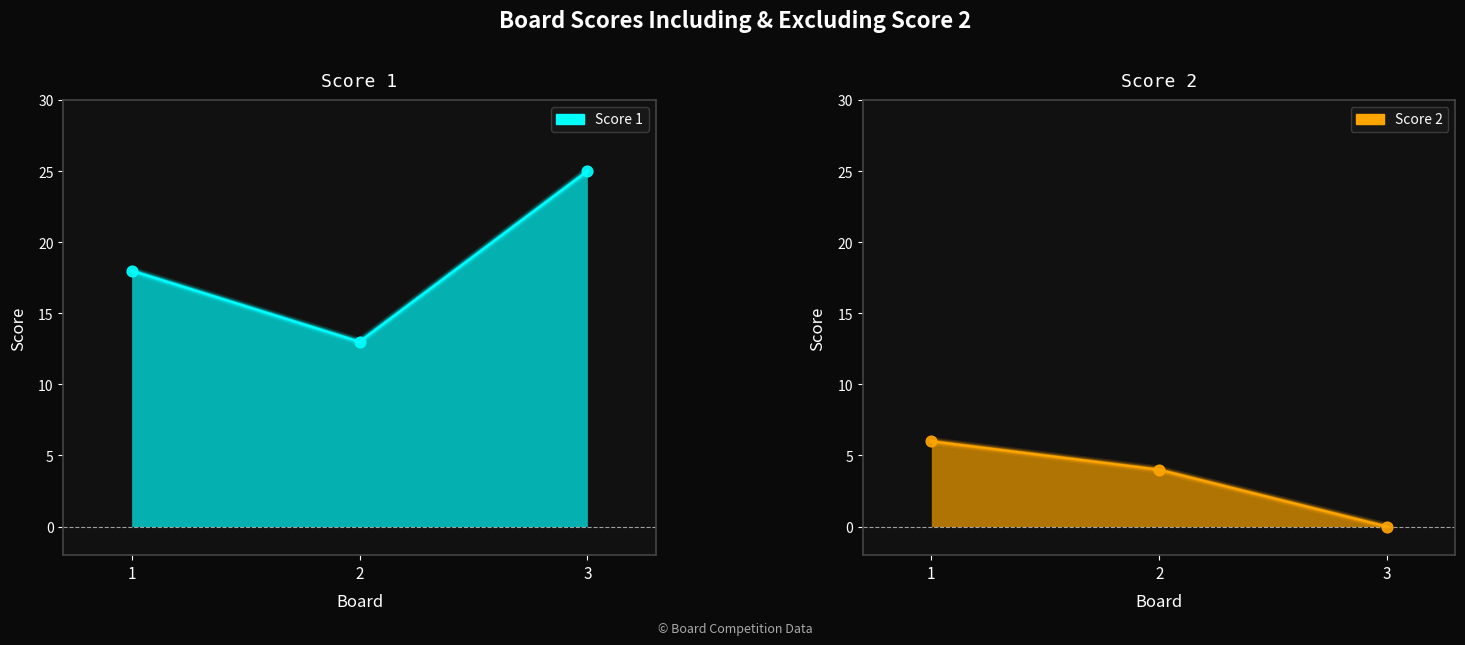

Which series reaches the minimum Y coordinate?

Score 2